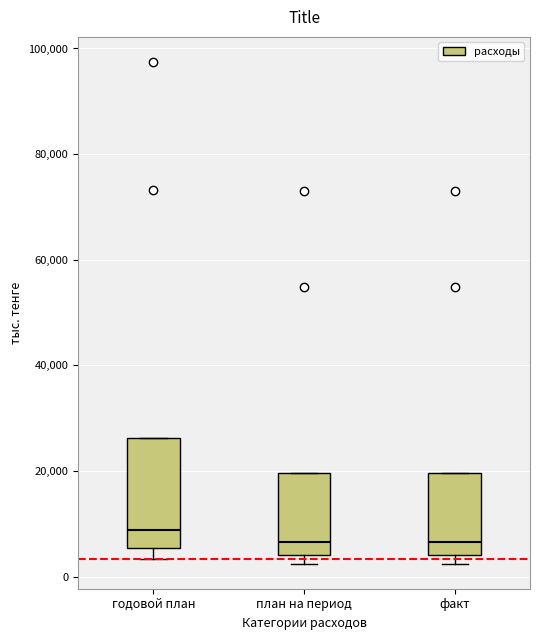

Reading left to right, transcribe this box plot: for each box, give where its median line is, the range the box spans, and where its two whiskers end, as read against the y-axis. The values are not printed on the chart, so give them approximately, as read against the axis.

годовой план: median 8000, box 6000 to 26000, whiskers 4000 to 26000
план на период: median 6000, box 4000 to 20000, whiskers 2000 to 20000
факт: median 6000, box 4000 to 20000, whiskers 2000 to 20000